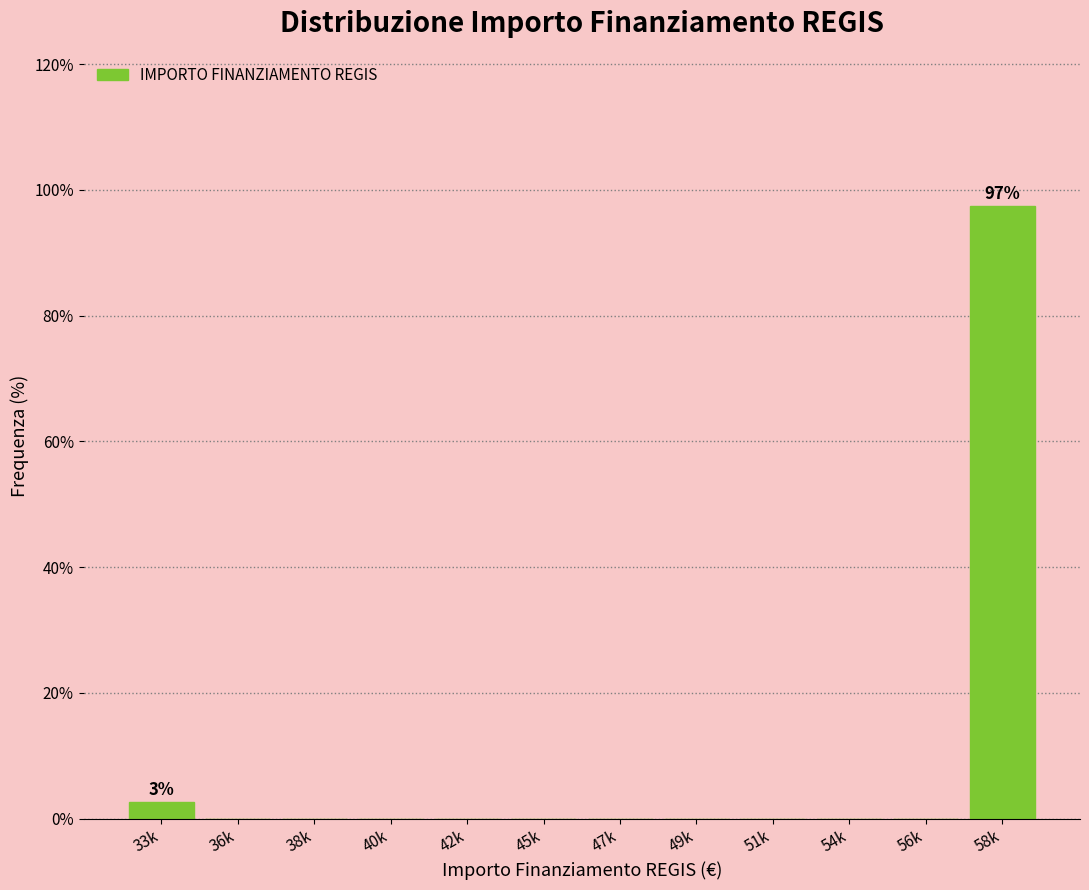

Reading left to right, list all the values displayed in this chart.

33k=2.6	36k=0.0	38k=0.0	40k=0.0	42k=0.0	45k=0.0	47k=0.0	49k=0.0	51k=0.0	54k=0.0	56k=0.0	58k=97.4